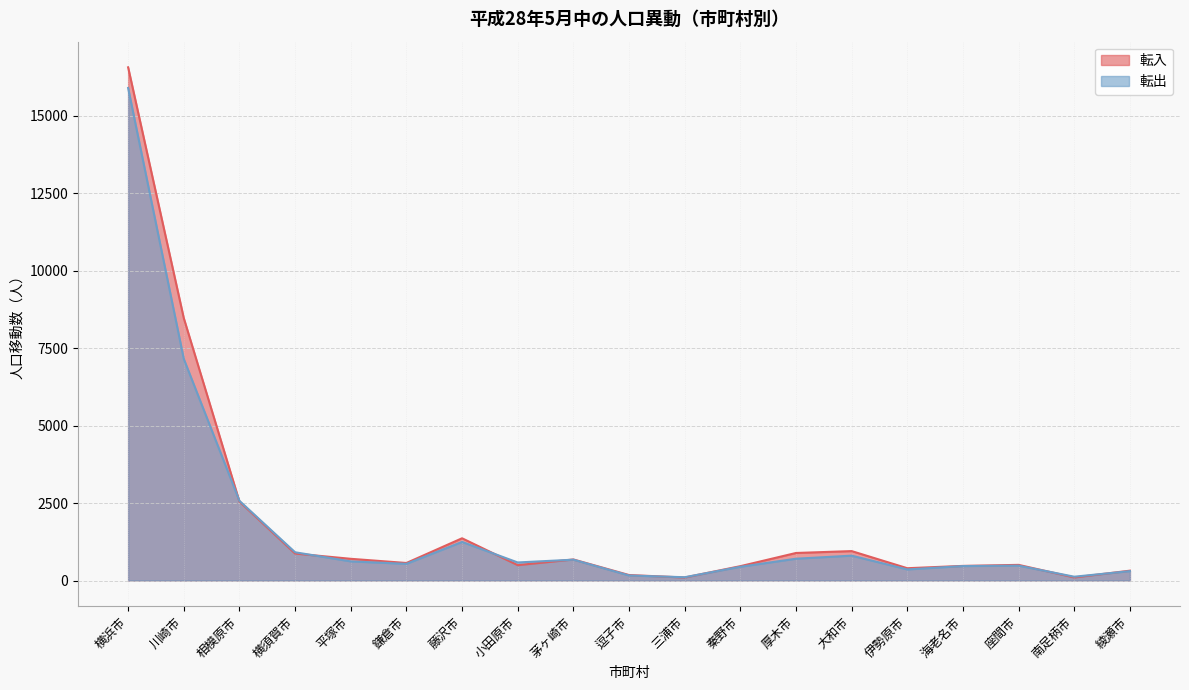

At which category is the sum across all series the highest?

横浜市